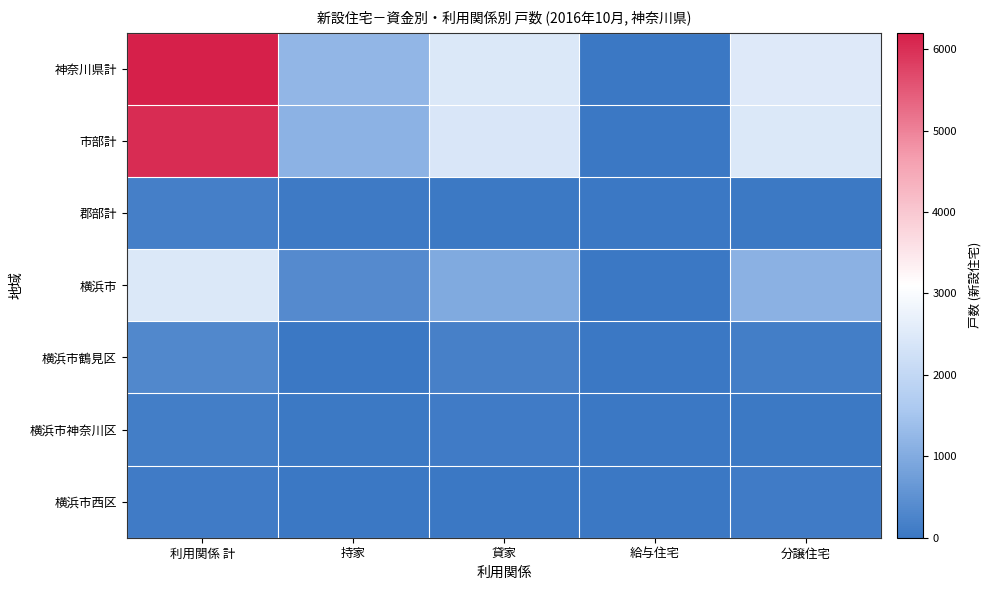

At which category is the sum across all series the highest?

利用関係 計